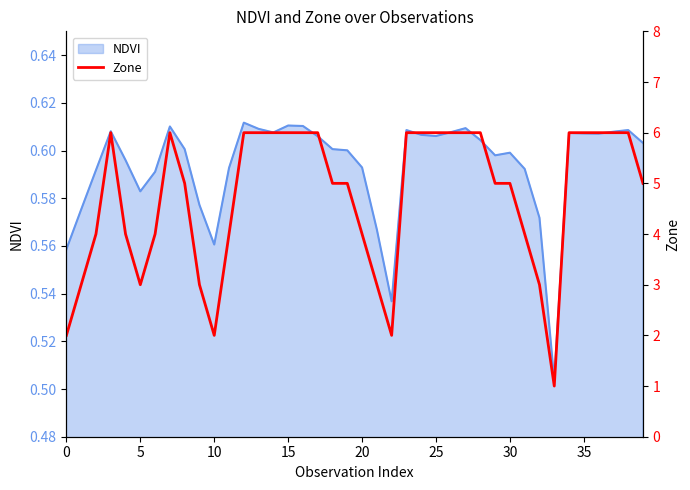

True or false: the data has more than 0 interior local peaks.

True